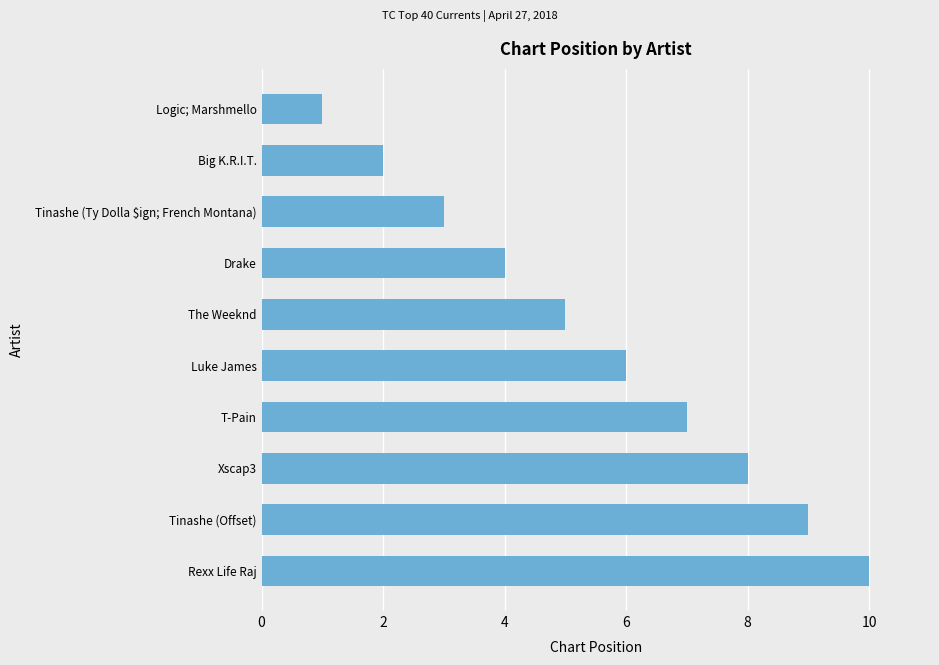

Between Tinashe (Ty Dolla $ign; French Montana) and Big K.R.I.T., which is larger?

Tinashe (Ty Dolla $ign; French Montana)